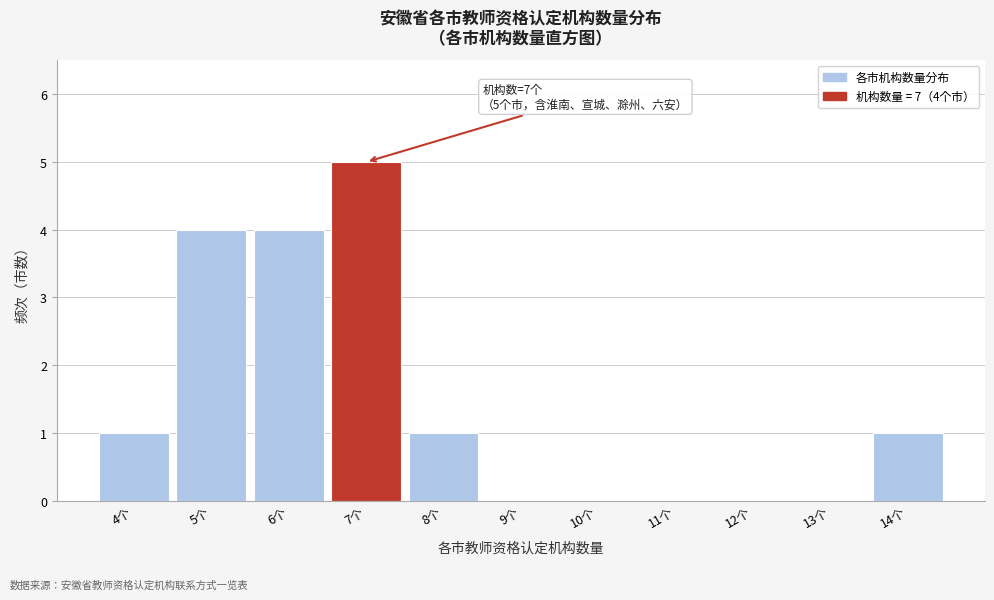

Over which range of the x-axis is the bar tallest?

6.5 to 7.5